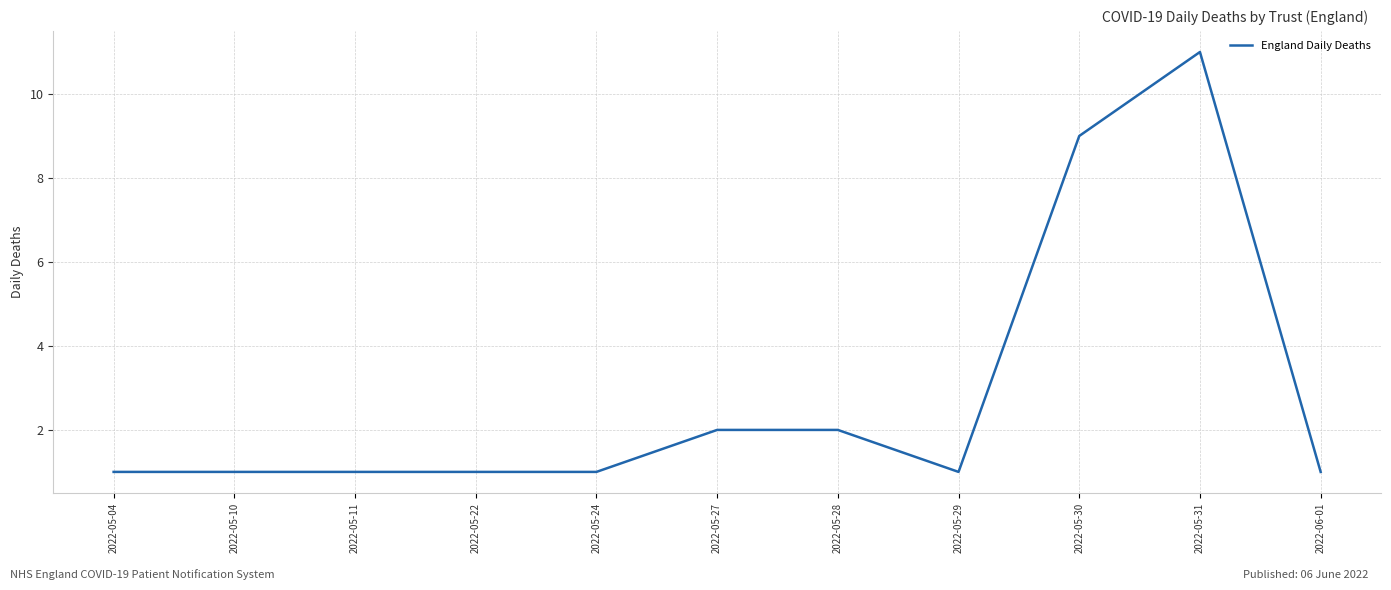

What is the difference between the maximum and second lowest values?

10